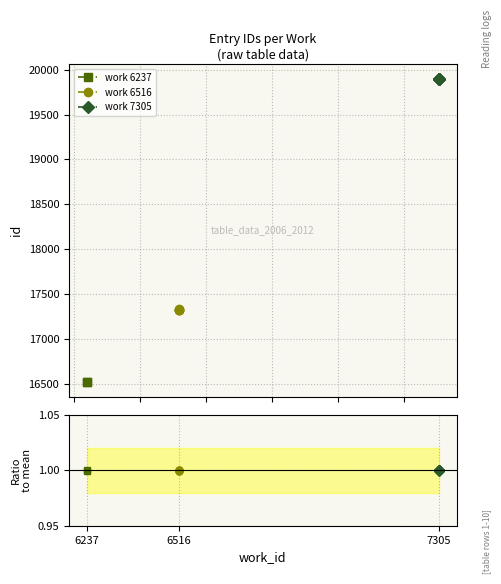

True or false: work 6516 and work 7305 cross at least once.

False